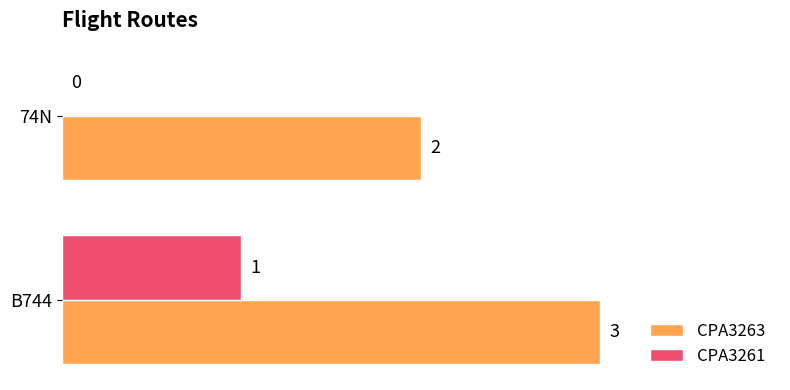

Where is CPA3261 nearest to the value 0?

74N